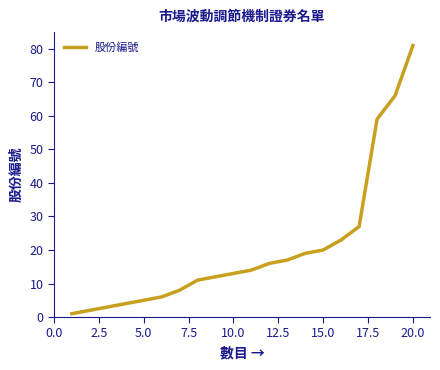

What is the difference between the maximum and minimum values?

80